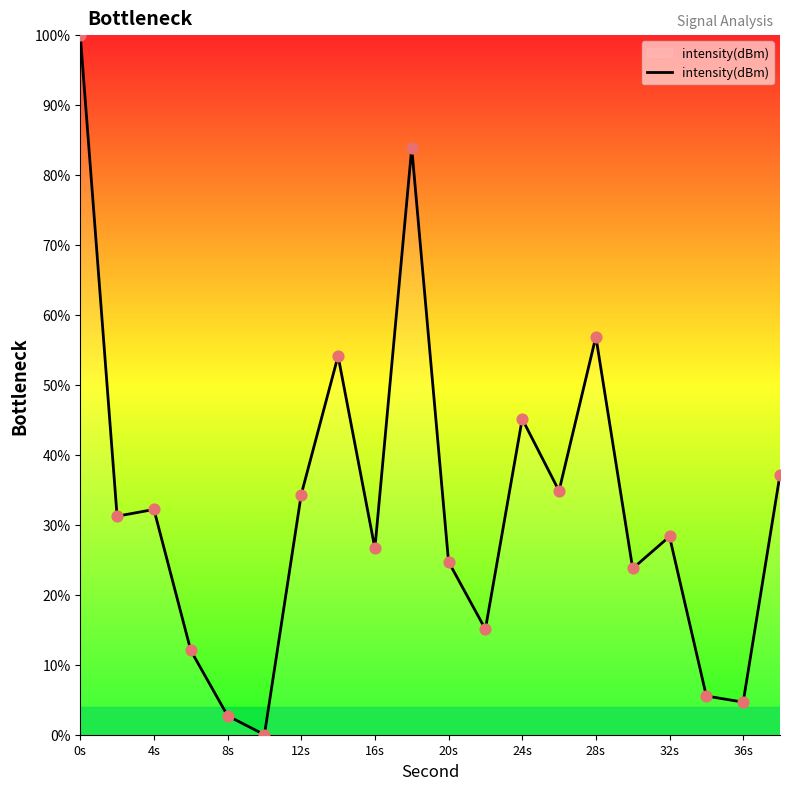

What is the maximum value shown in the chart?

100.0